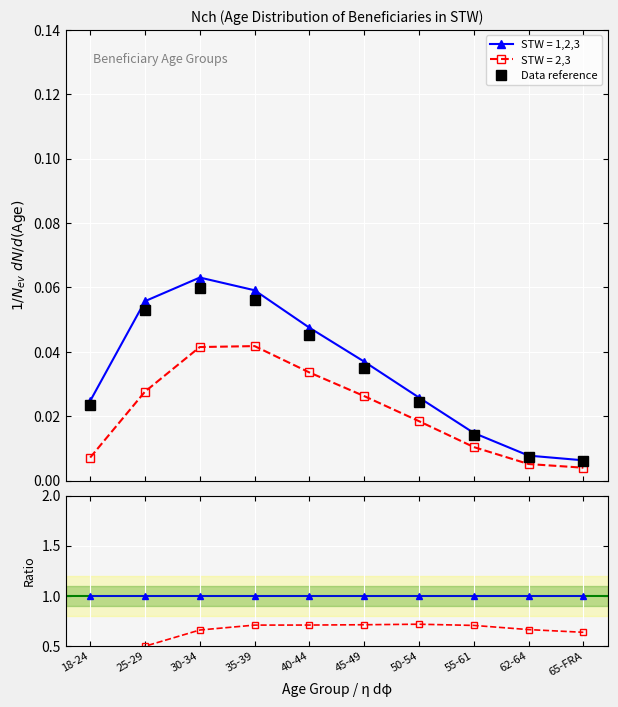

What is the sum of all Data reference values?

0.3